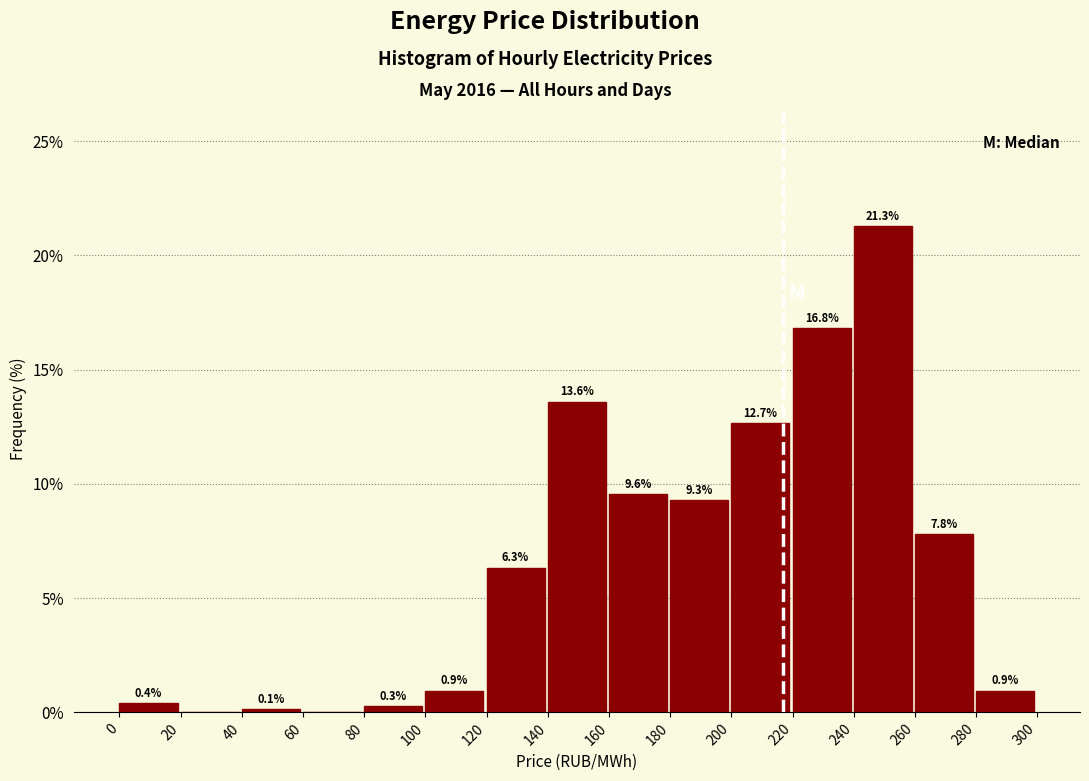

Over which range of the x-axis is the bar tallest?

240 to 260